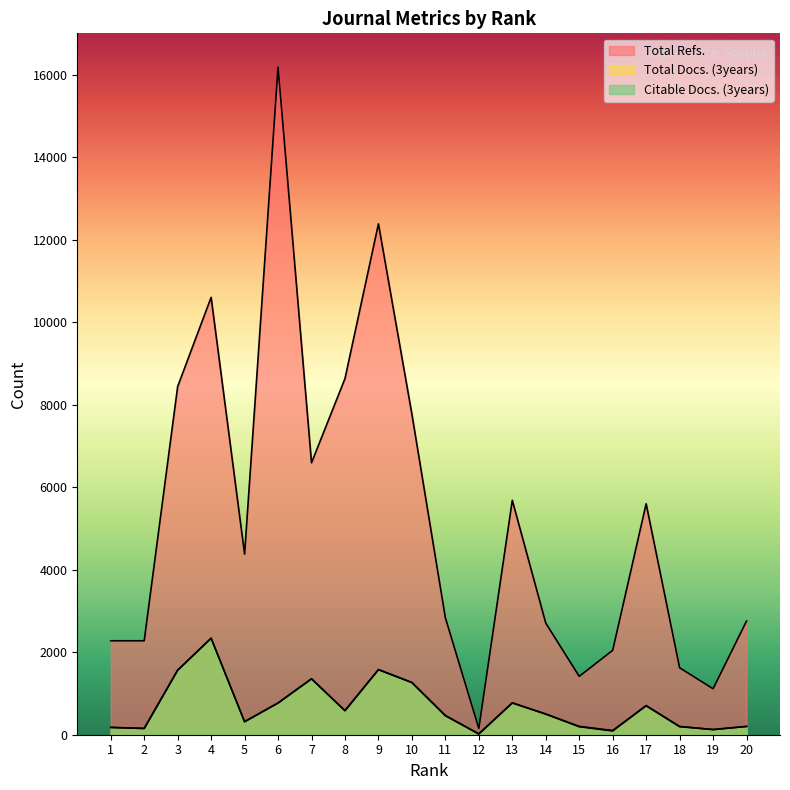

True or false: Citable Docs. (3years) has more than 2 interior local peaks.

True